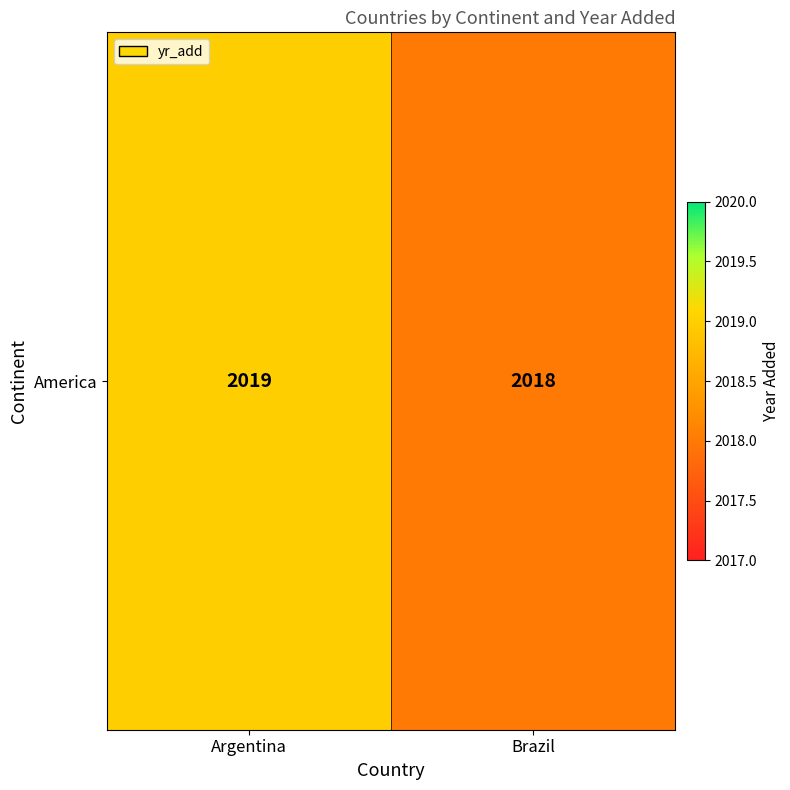

Reading left to right, list all the values displayed in this chart.

Argentina=2019	Brazil=2018